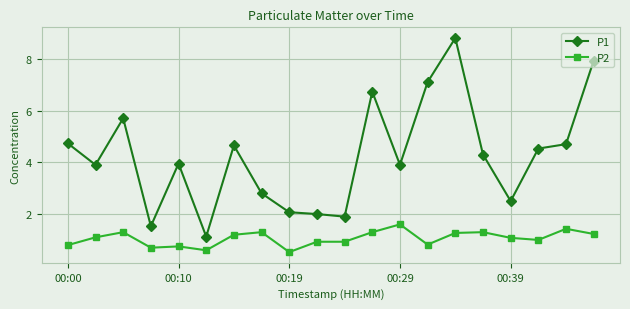

Which series has the widest spread of values?

P1